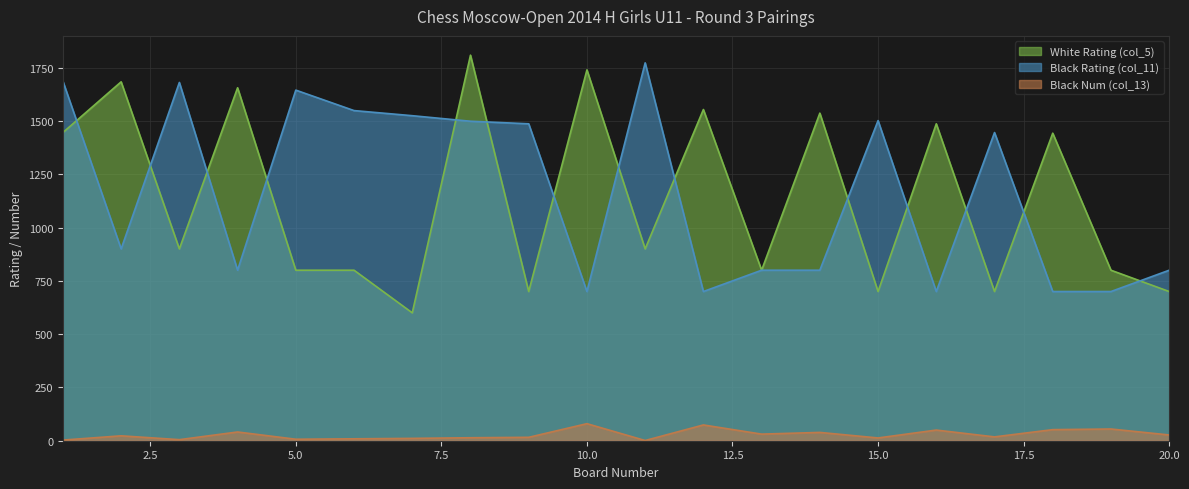

What is the maximum value shown in the chart?

1809